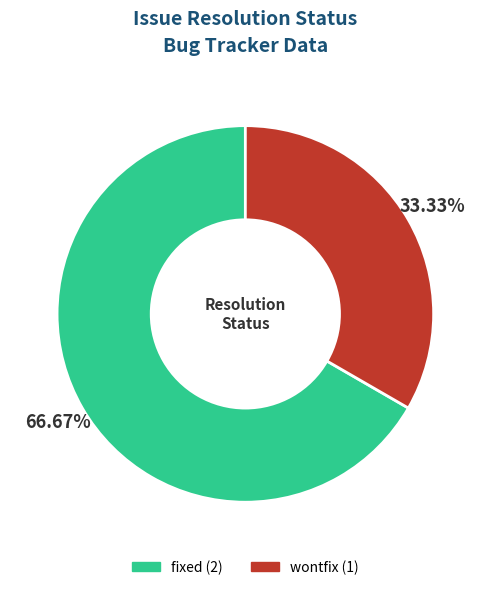

How many segments does this pie chart have?

2